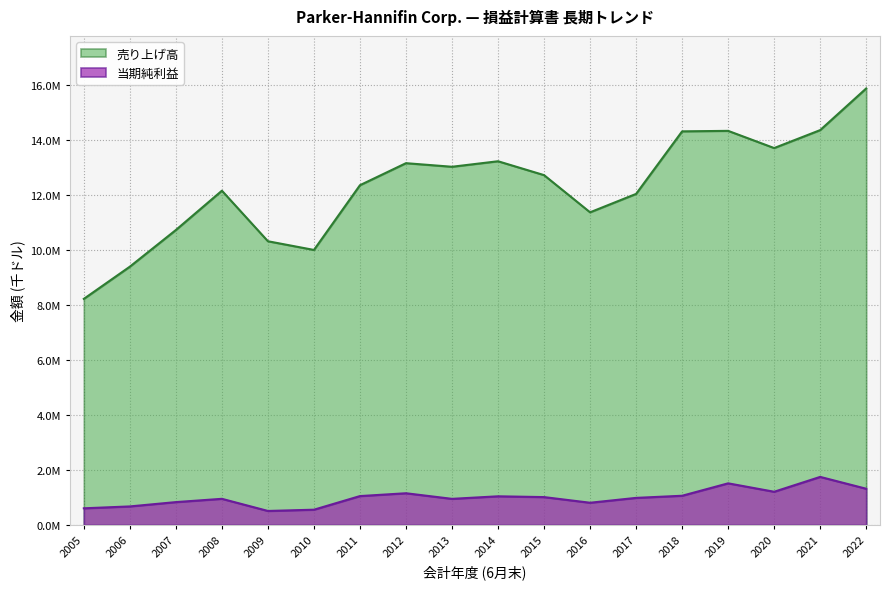

How many interior local valleys does the 当期純利益 series have?

4